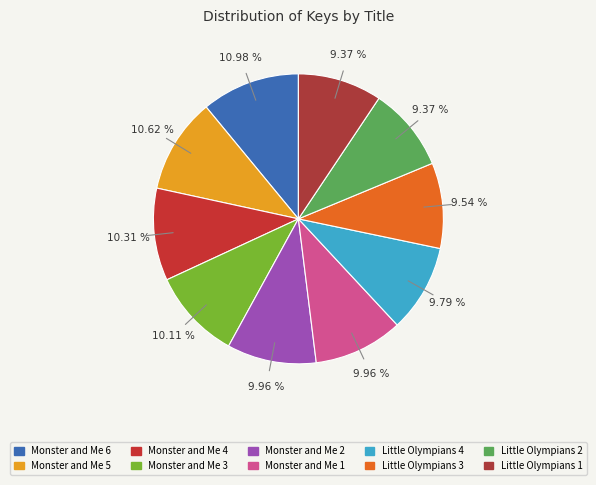

To the nearest percent, what is the difference between the largest and smallest slice percentages?

2%